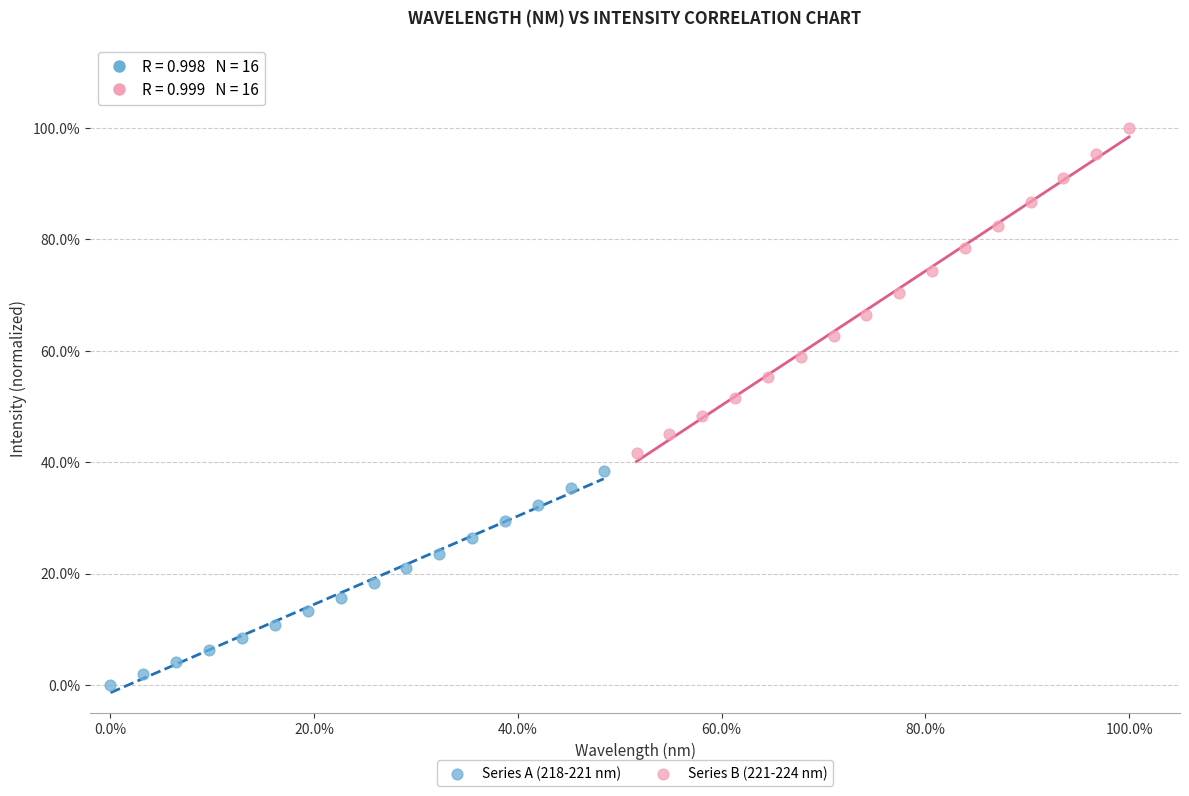

Which series reaches the maximum Y coordinate?

Series B (221-224 nm)